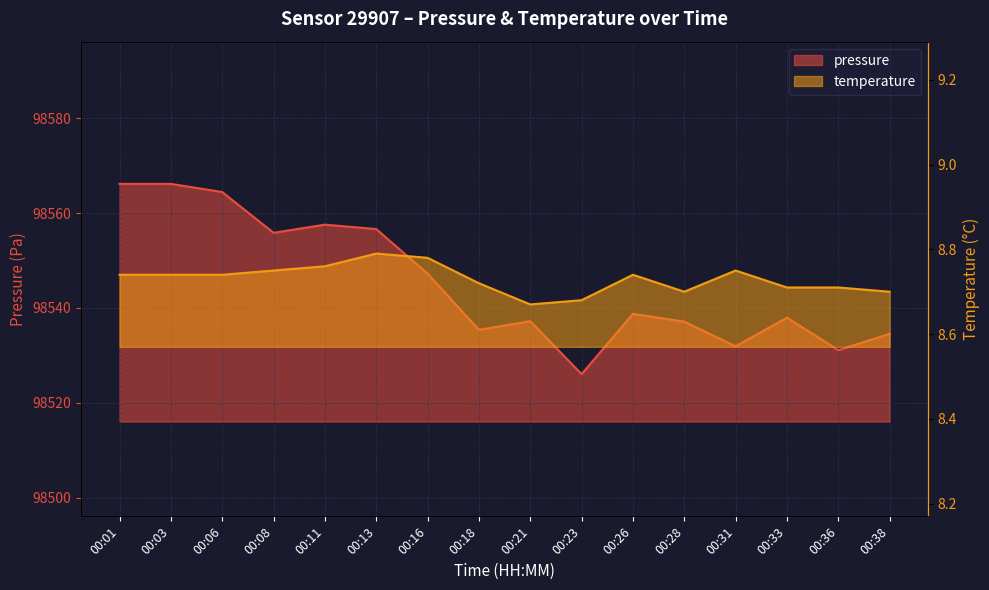

At which category does pressure reach its first local valley?

00:08